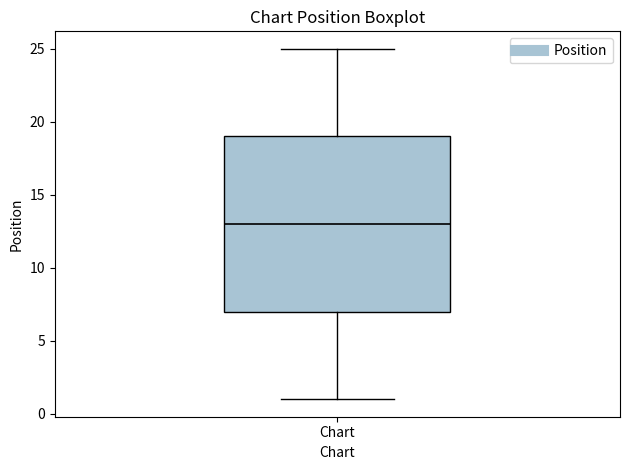

Transcribe this box plot: give where the median line is, the range the box spans, and where the two whiskers end, as read against the y-axis. The values are not printed on the chart, so give them approximately, as read against the axis.

median 13, box 7 to 19, whiskers 1 to 25